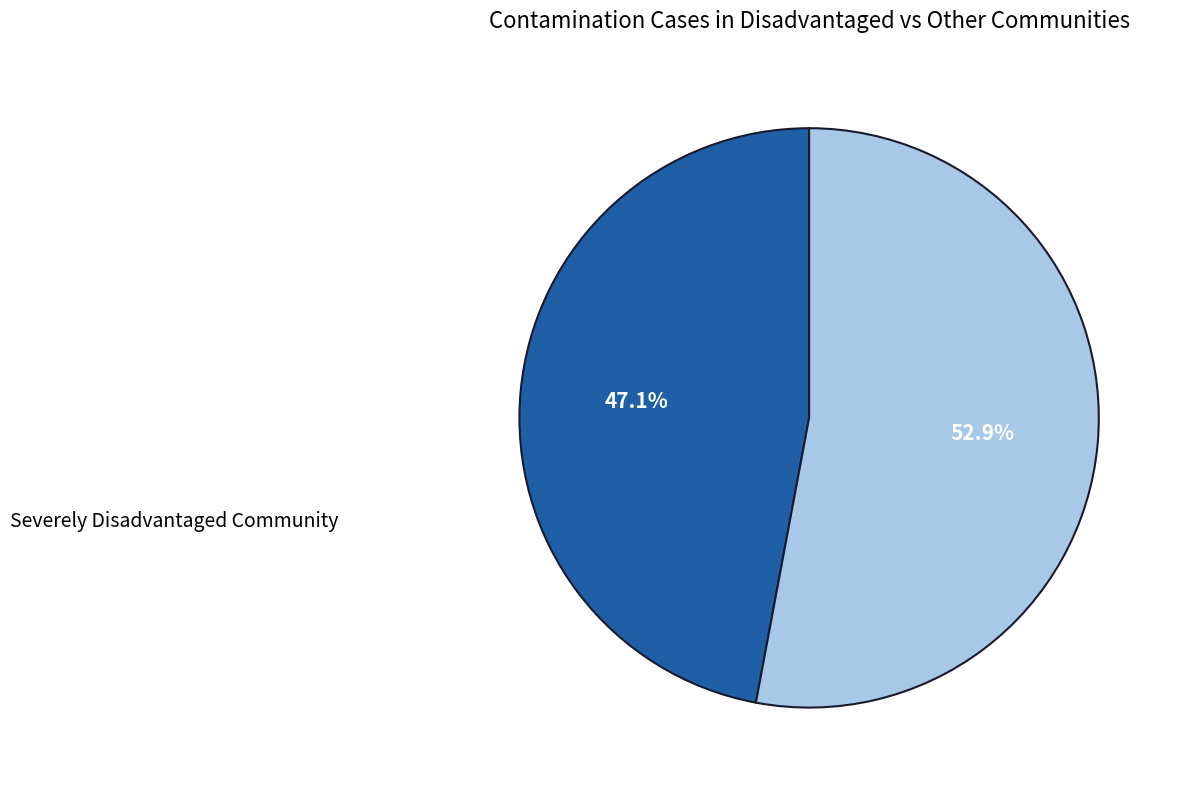

To the nearest percent, what is the average slice percentage?

50%